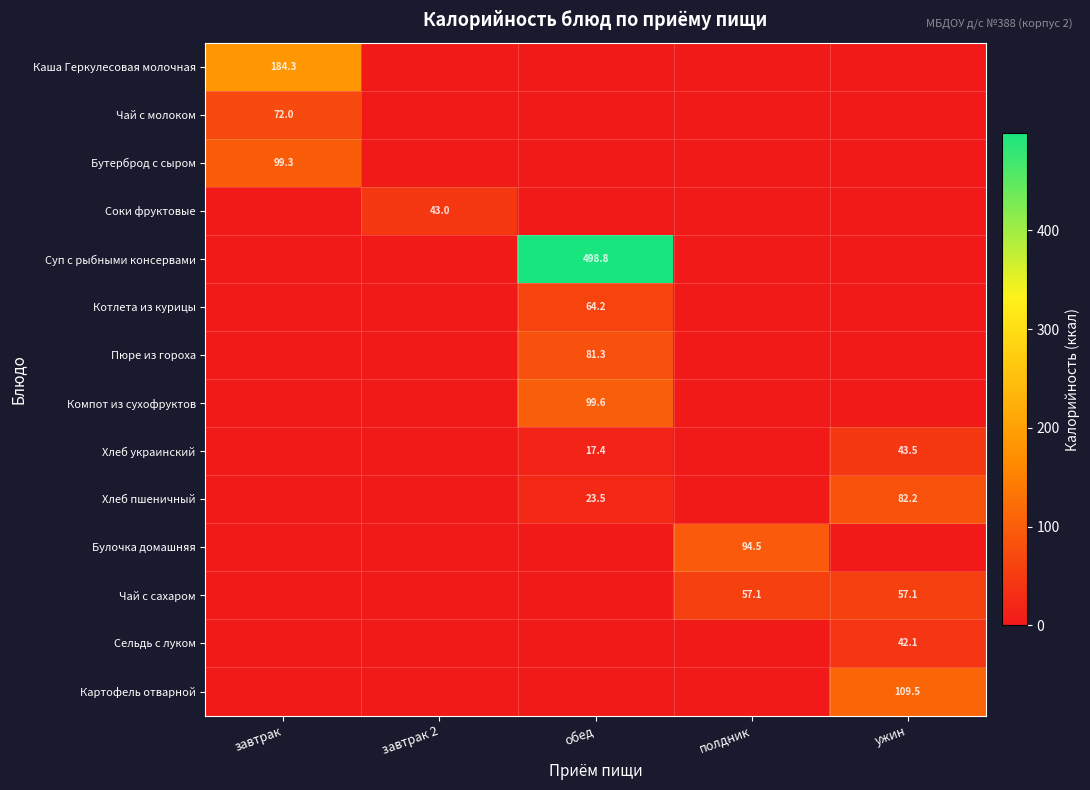

Which has a higher value, завтрак or ужин?

завтрак